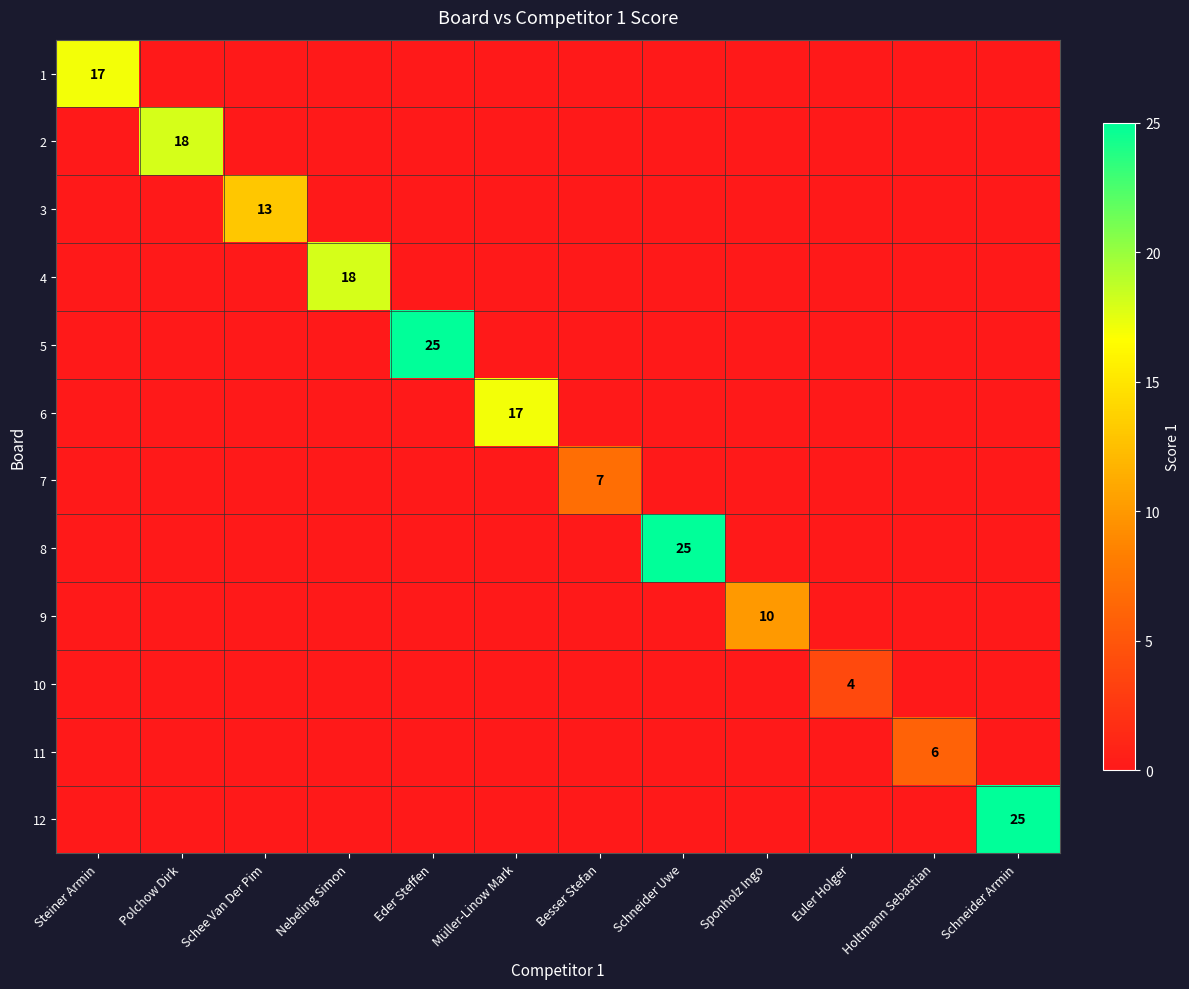

At how many categories does at least one series exceed 2?

12